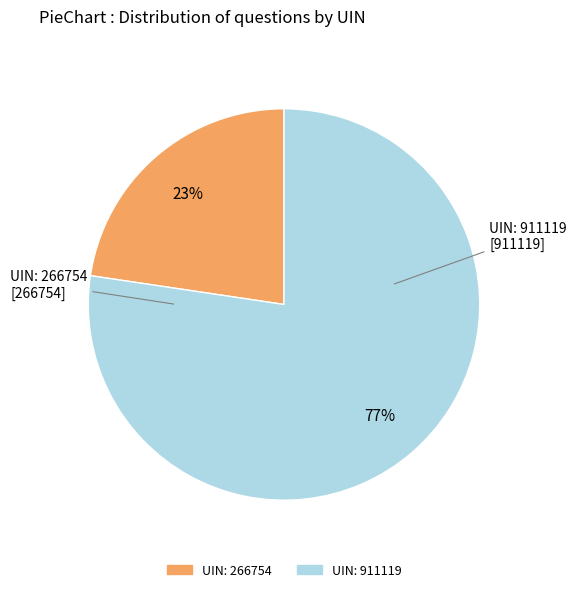

Does UIN: 911119 account for over 50% of the chart?

Yes